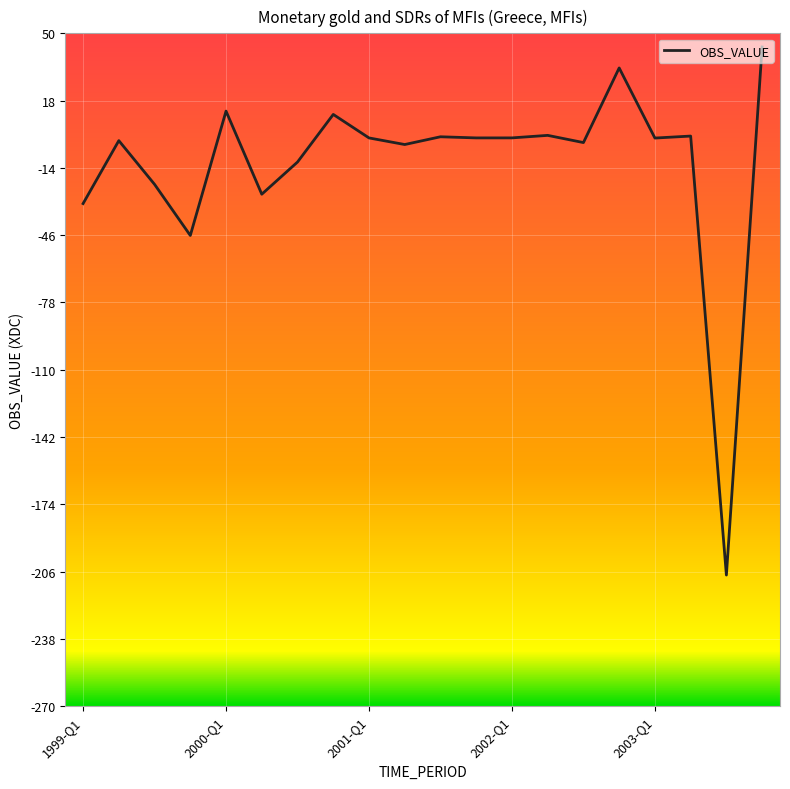

Count the number of categories in the chart.

20